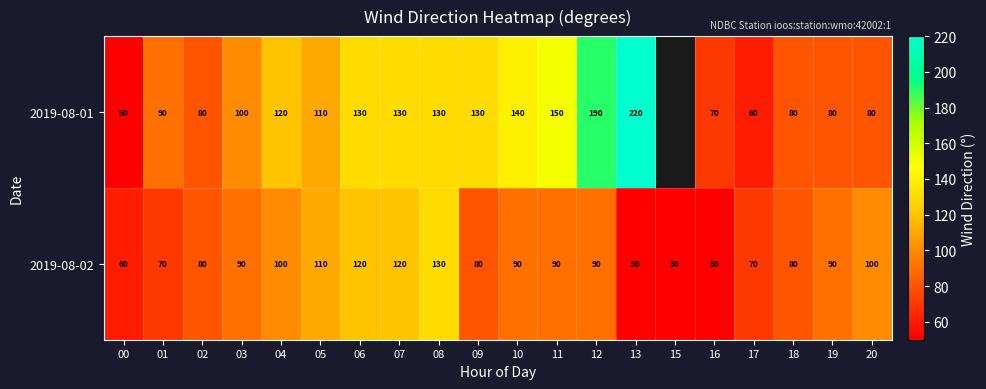

The value of 2019-08-01 at 09 is 62.4. True or false?

False